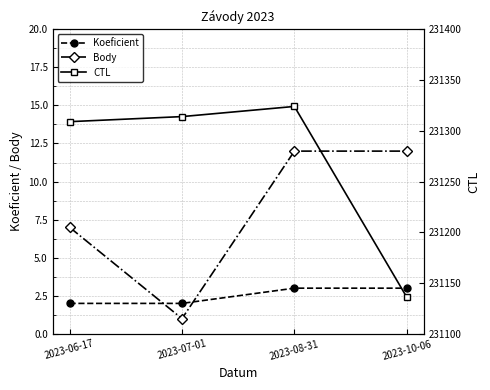

What is the label of the 3rd point from the left?

2023-08-31